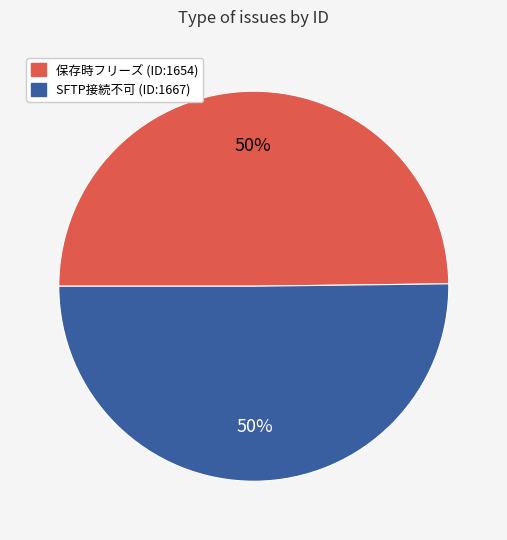

To the nearest percent, what is the average slice percentage?

50%